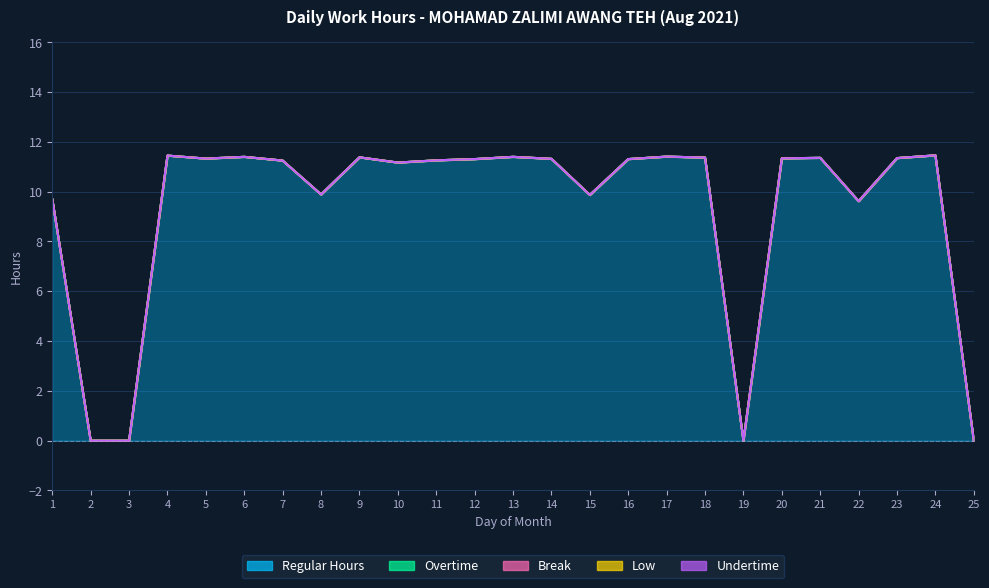

The Regular Hours series shows 11.4 at 6. True or false?

True